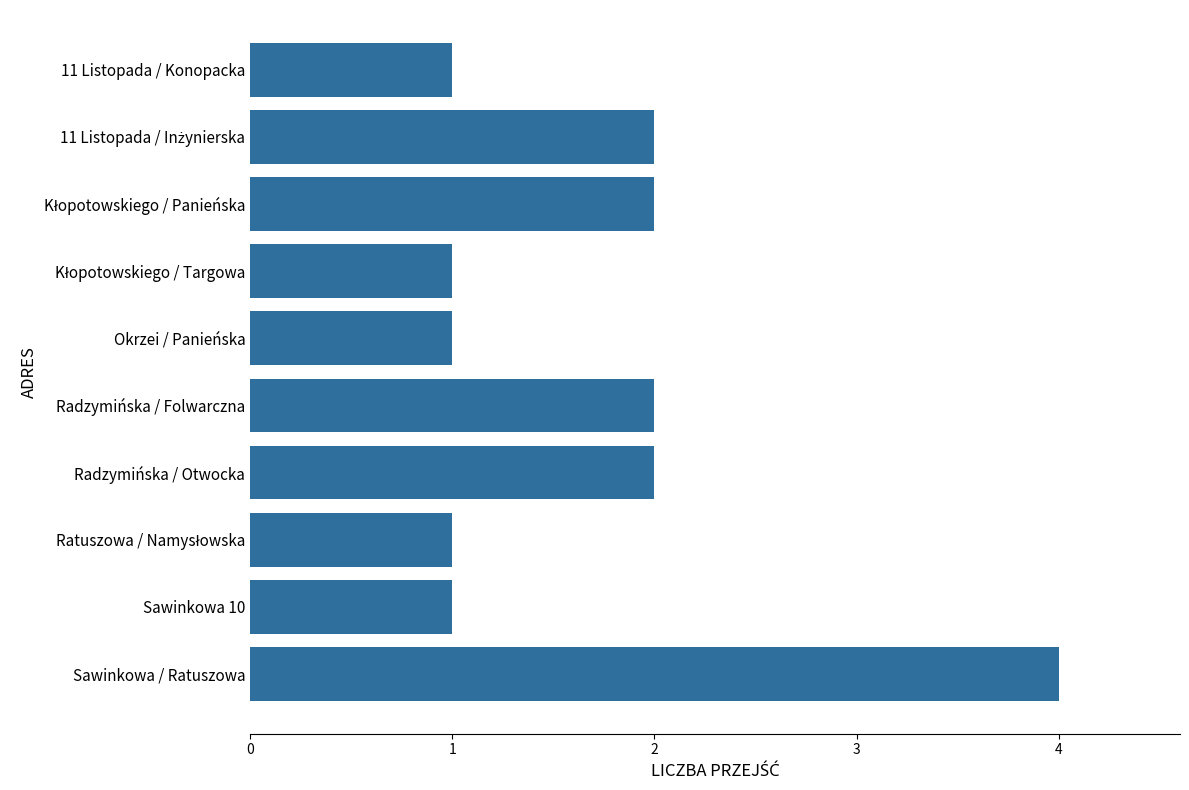

What is the label of the 10th bar from the top?

Sawinkowa / Ratuszowa